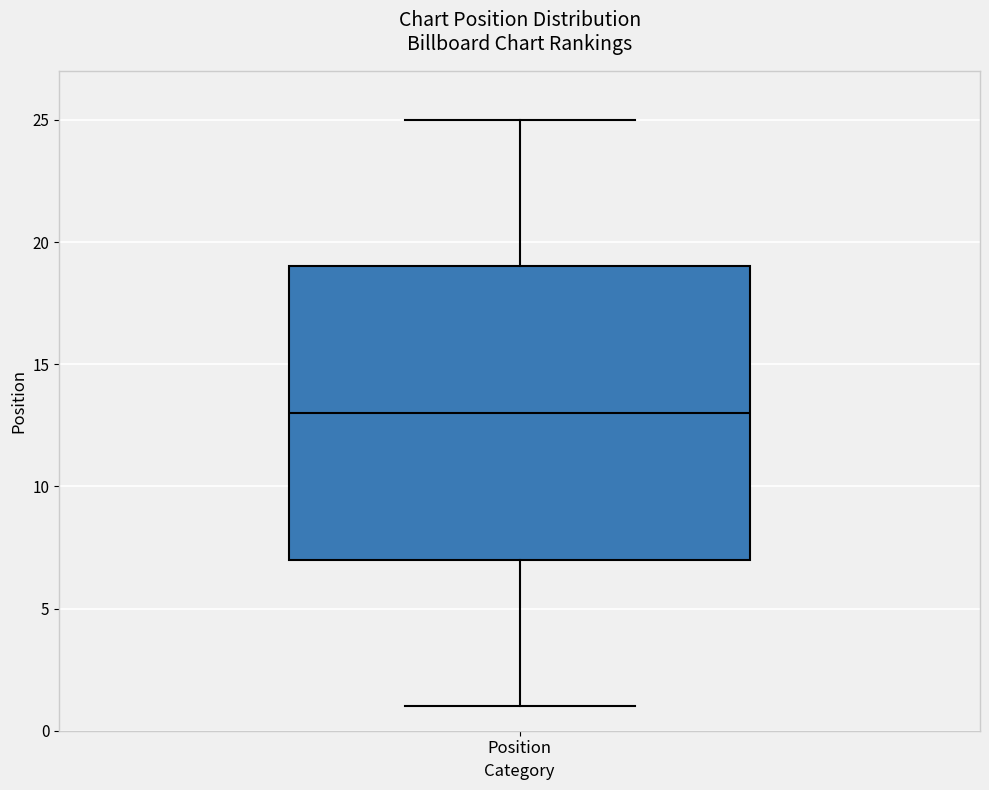

Transcribe this box plot: give where the median line is, the range the box spans, and where the two whiskers end, as read against the y-axis. The values are not printed on the chart, so give them approximately, as read against the axis.

median 13, box 7 to 19, whiskers 1 to 25